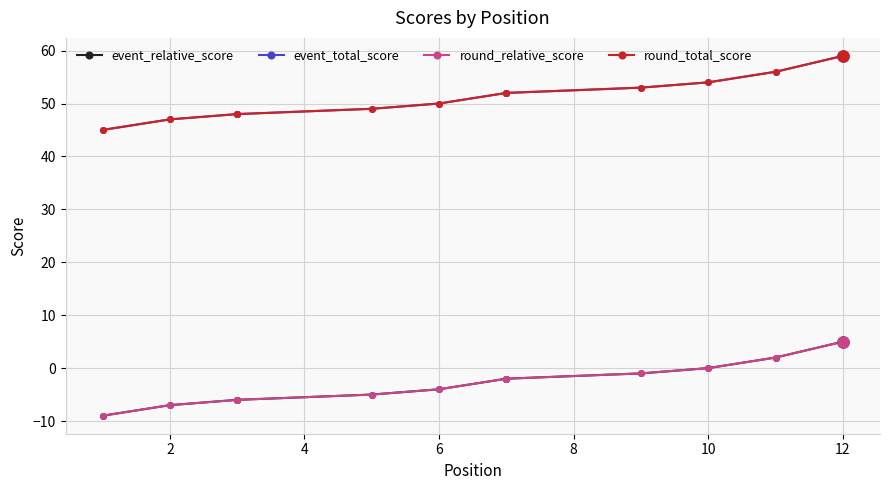

Does the chart have visible grid lines?

Yes